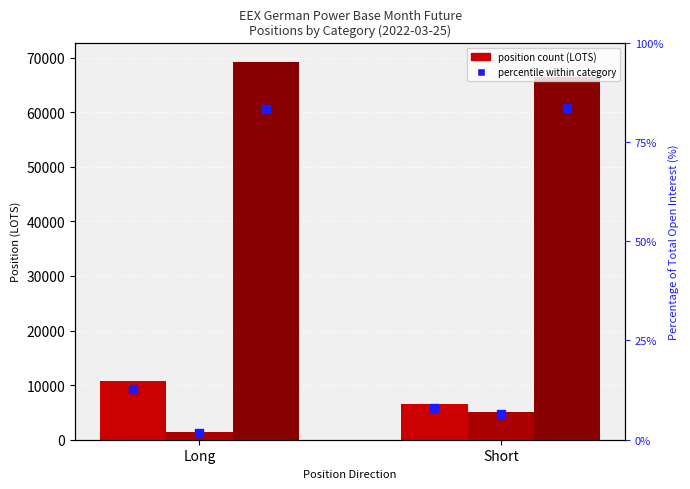

What is the total value across all series at Long?

81561.8